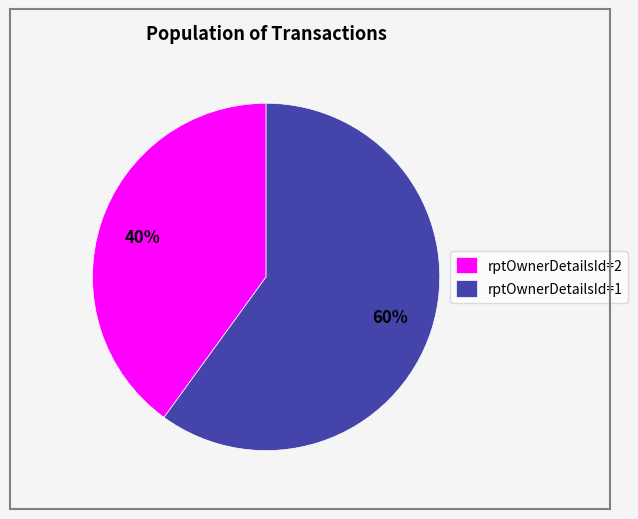

To the nearest percent, what is the combined percentage of rptOwnerDetailsId=1 and rptOwnerDetailsId=2?

100%